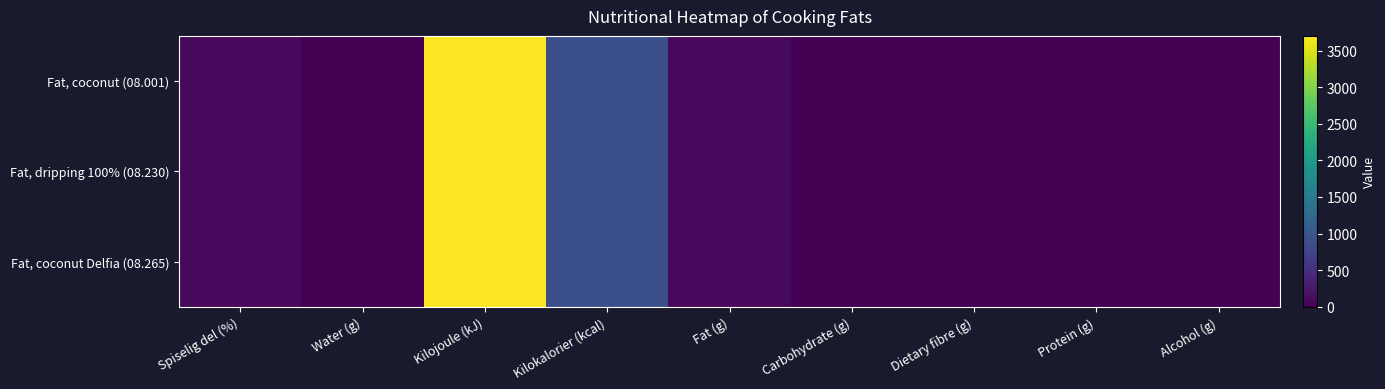

Reading left to right, what are all the values shown in this chart?

Fat, coconut (08.001): Spiselig del (%)=100	Water (g)=0	Kilojoule (kJ)=3700	Kilokalorier (kcal)=900	Fat (g)=100	Carbohydrate (g)=0	Dietary fibre (g)=0	Protein (g)=0	Alcohol (g)=0
Fat, dripping 100% (08.230): Spiselig del (%)=100	Water (g)=0	Kilojoule (kJ)=3700	Kilokalorier (kcal)=900	Fat (g)=100	Carbohydrate (g)=0	Dietary fibre (g)=0	Protein (g)=0	Alcohol (g)=0
Fat, coconut Delfia (08.265): Spiselig del (%)=100	Water (g)=0	Kilojoule (kJ)=3700	Kilokalorier (kcal)=900	Fat (g)=100	Carbohydrate (g)=0	Dietary fibre (g)=0	Protein (g)=0	Alcohol (g)=0